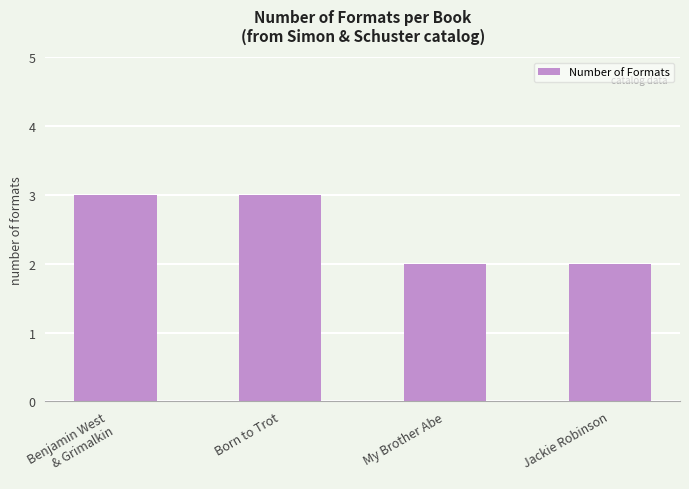

What is the approximate value at Born to Trot?

3